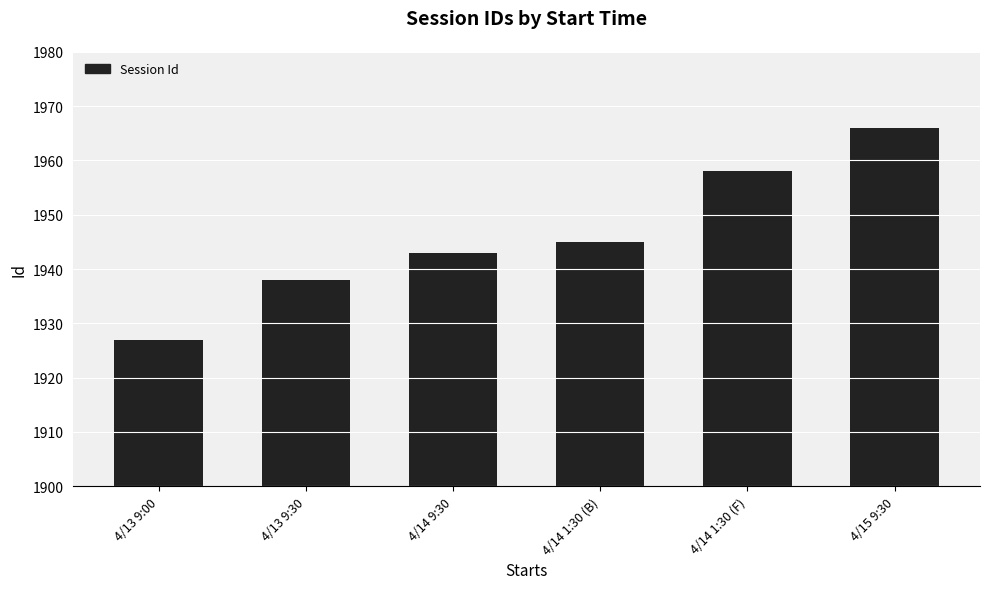

List the labels in order of value, smallest first.

4/13 9:00, 4/13 9:30, 4/14 9:30, 4/14 1:30 (B), 4/14 1:30 (F), 4/15 9:30